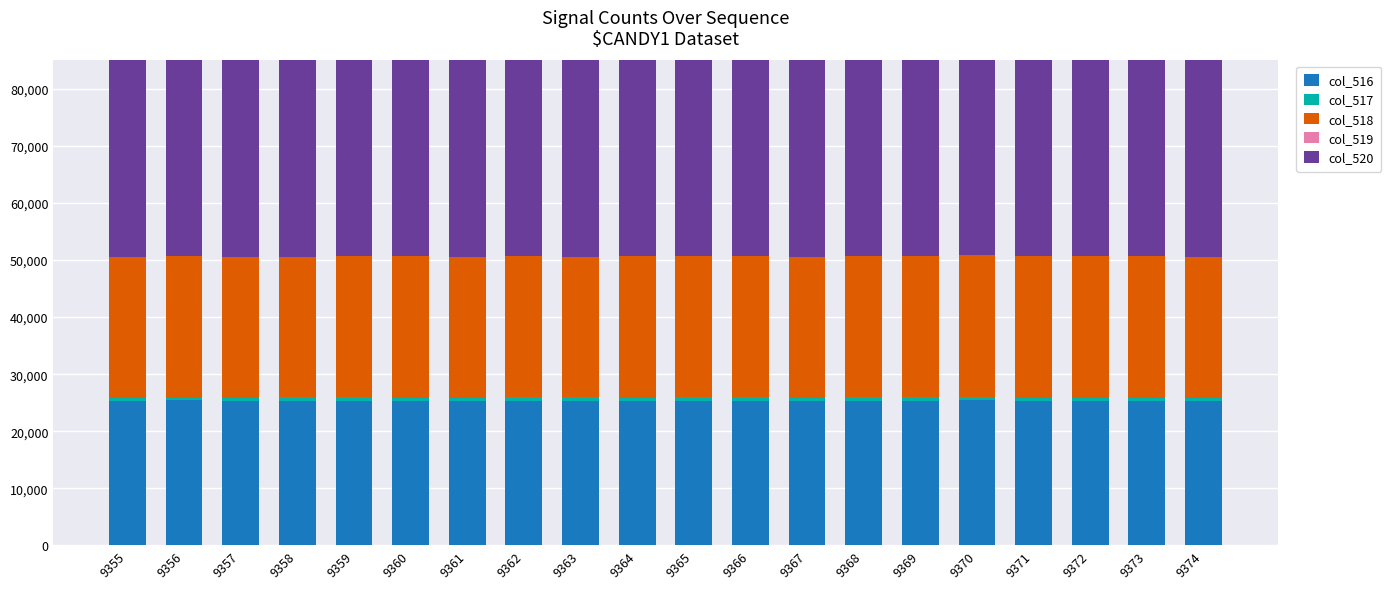

At how many categories does at least one series exceed 202?

20